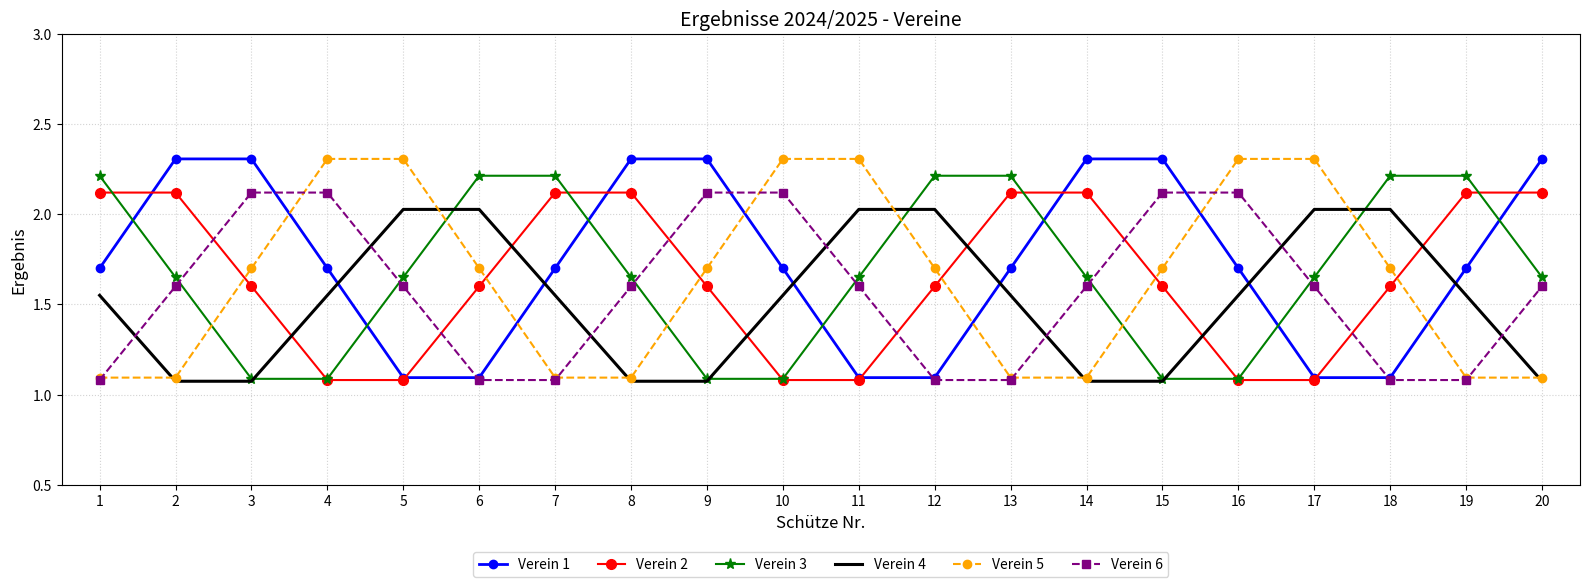

What is the spread (max minus min) of values at 14?

1.2